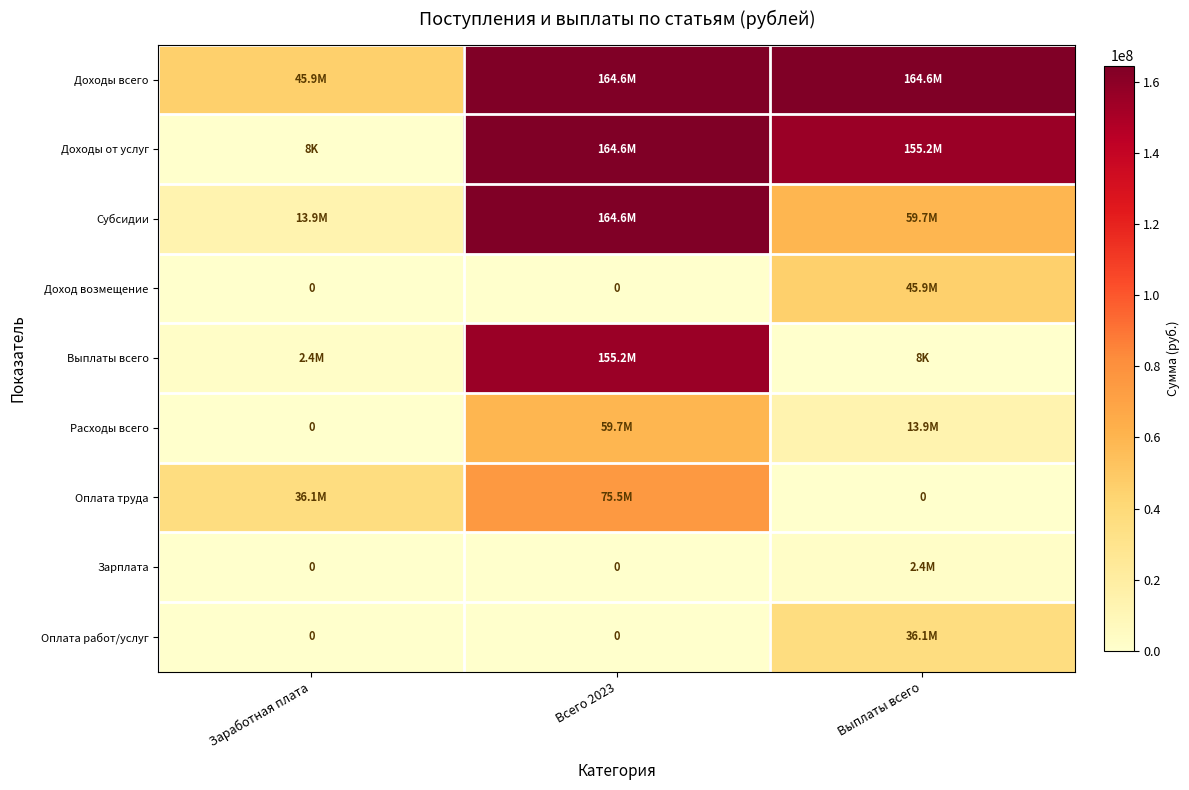

How many categories are shown in the chart?

3